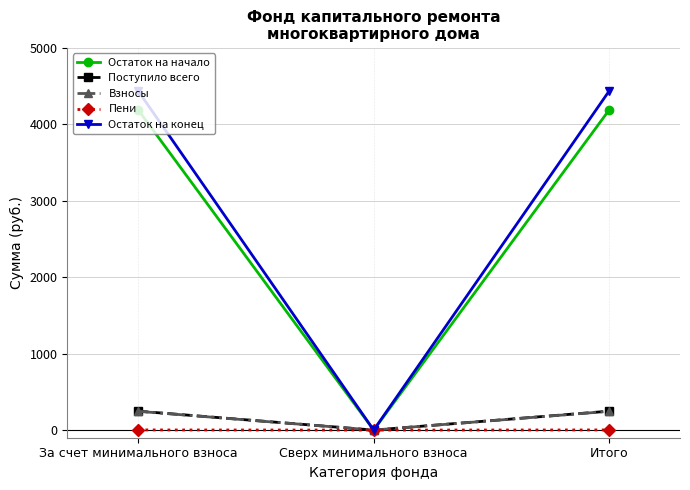

What is the sum of all Остаток на конец values?

8873.8